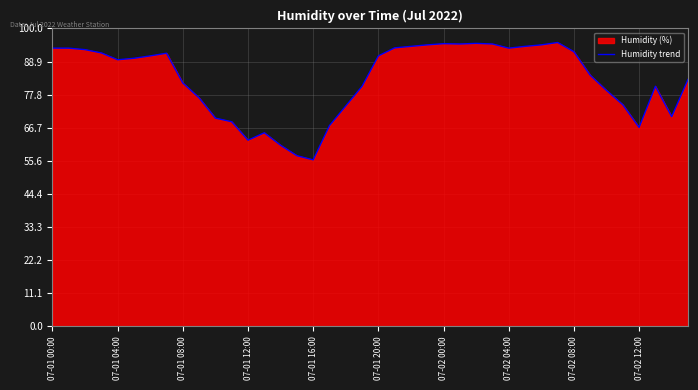

Reading left to right, transcribe all the data shown in this chart.

93.4	93.4	92.9	91.8	89.5	90.0	90.8	91.7	81.7	76.7	69.9	68.7	62.5	65.0	60.8	57.3	55.9	67.4	74.0	80.6	90.8	93.5	94.0	94.5	94.9	94.8	95.0	94.8	93.4	94.0	94.5	95.3	92.2	84.3	79.2	74.4	66.8	80.6	70.4	82.9